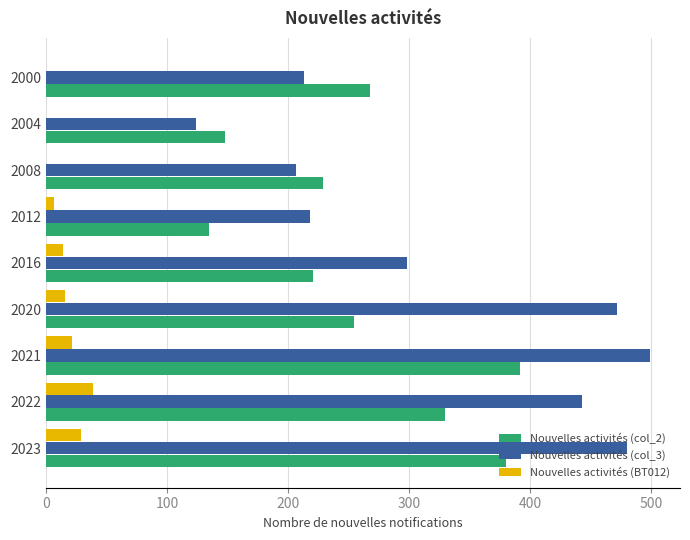

What is the total value across all series at 2016?

533